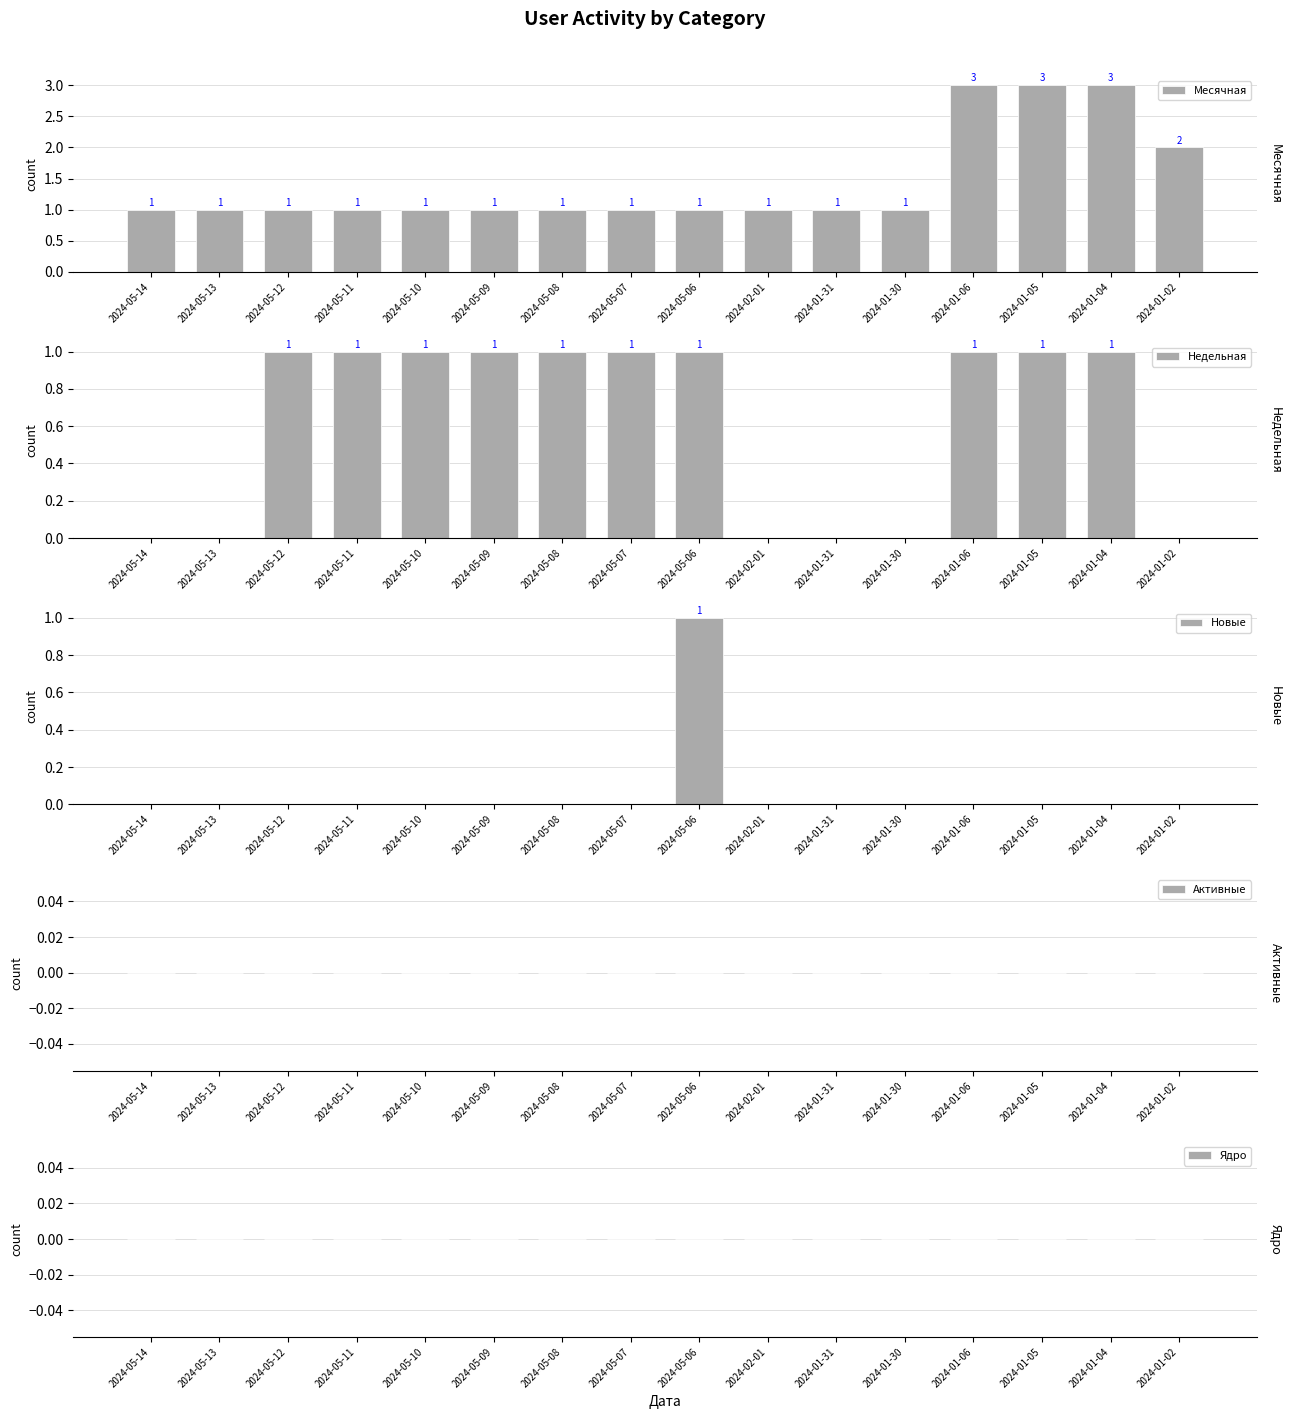

Rank the series at 2024-02-01 from lowest to highest value.

Недельная, Новые, Активные, Ядро, Месячная